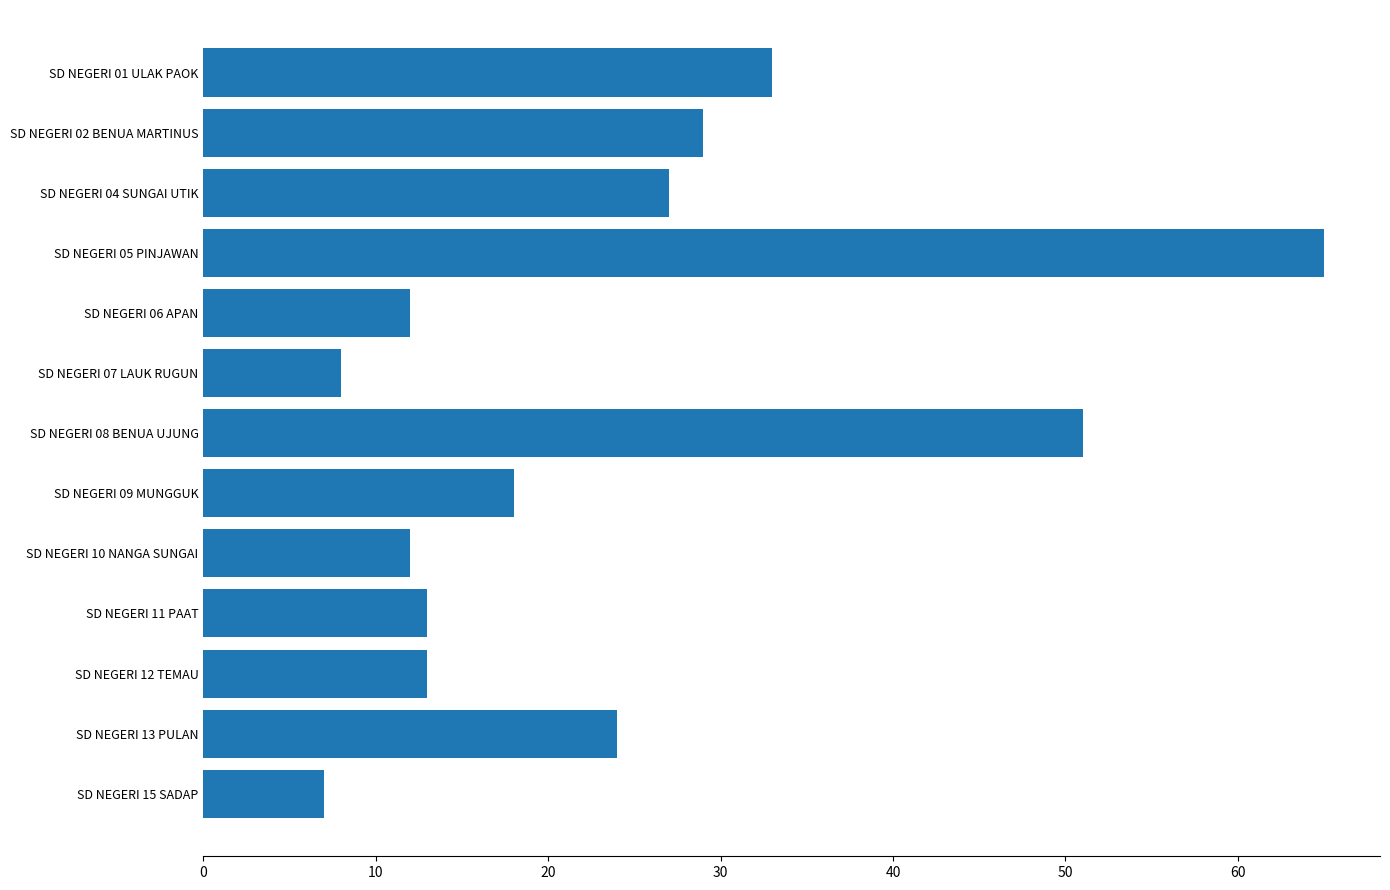

How many data points are less than 18?

6